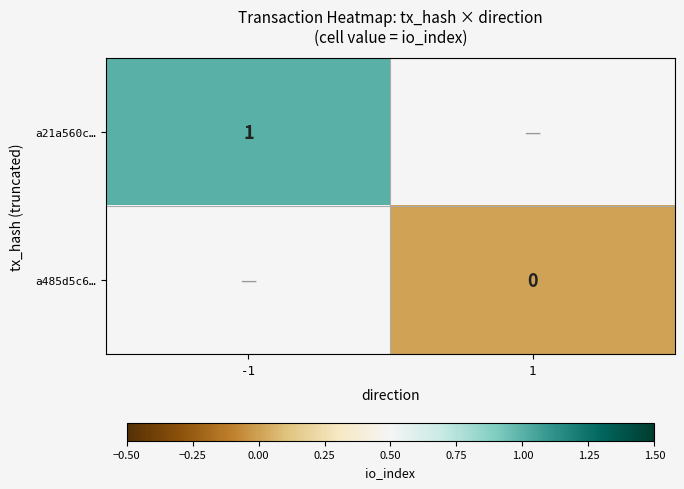

Is it true that a21a560c… equals 1 at -1?

True